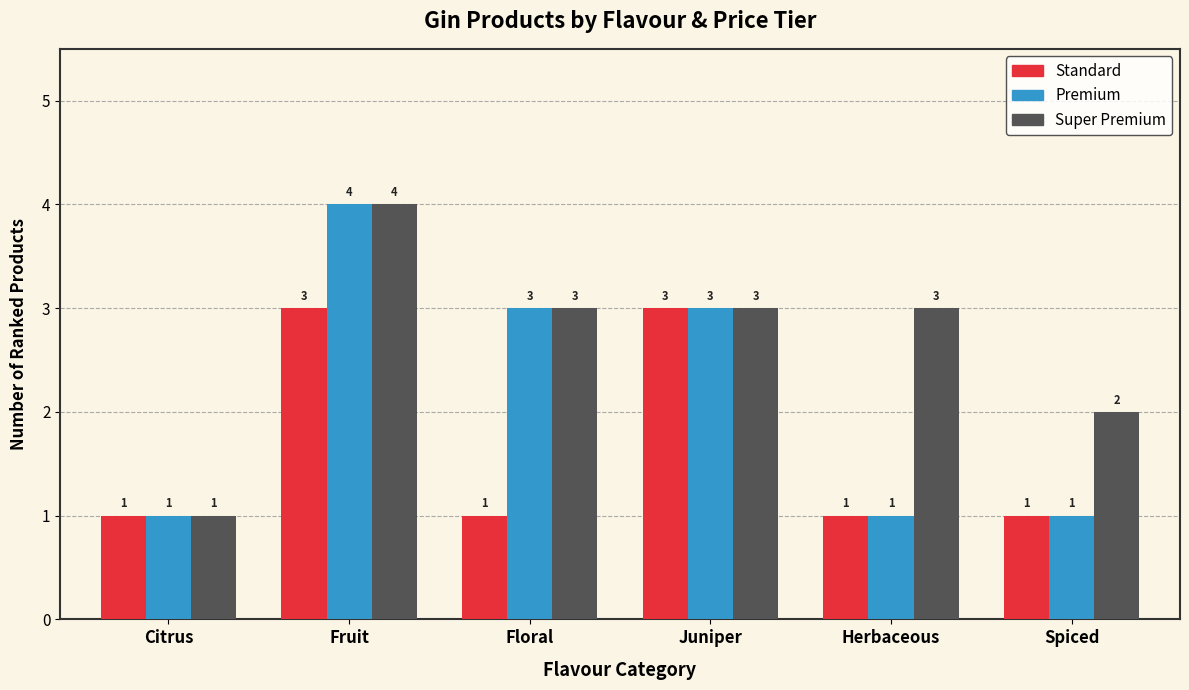

Reading left to right, extract all data points from this chart.

Standard: 1	3	1	3	1	1
Premium: 1	4	3	3	1	1
Super Premium: 1	4	3	3	3	2